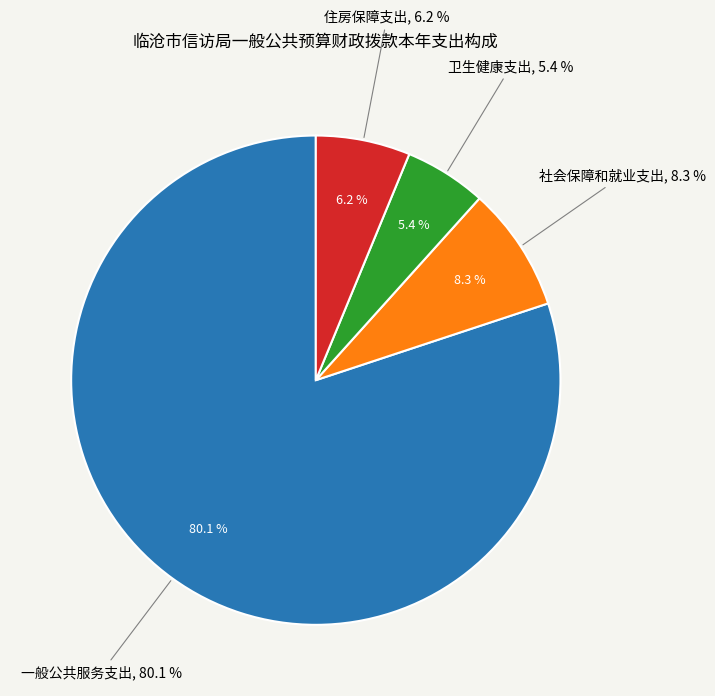

How many segments does this pie chart have?

4